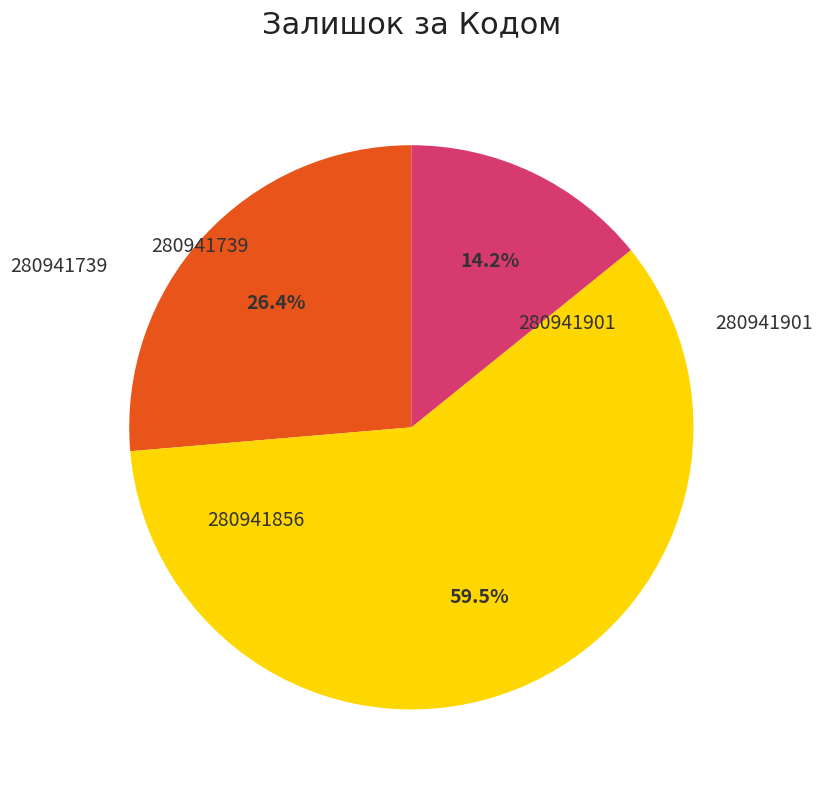

The 280941901 slice represents 11% of the pie. True or false?

False